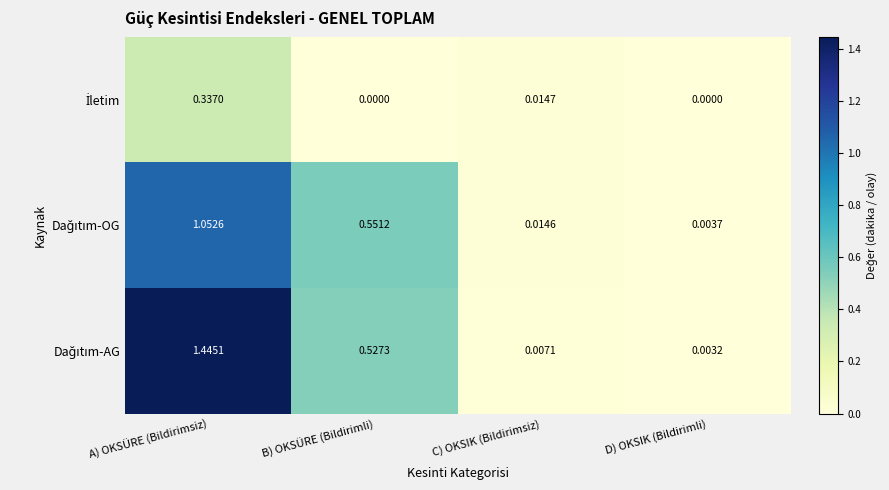

At which category does the chart reach its peak across all series?

A) OKSÜRE (Bildirimsiz)